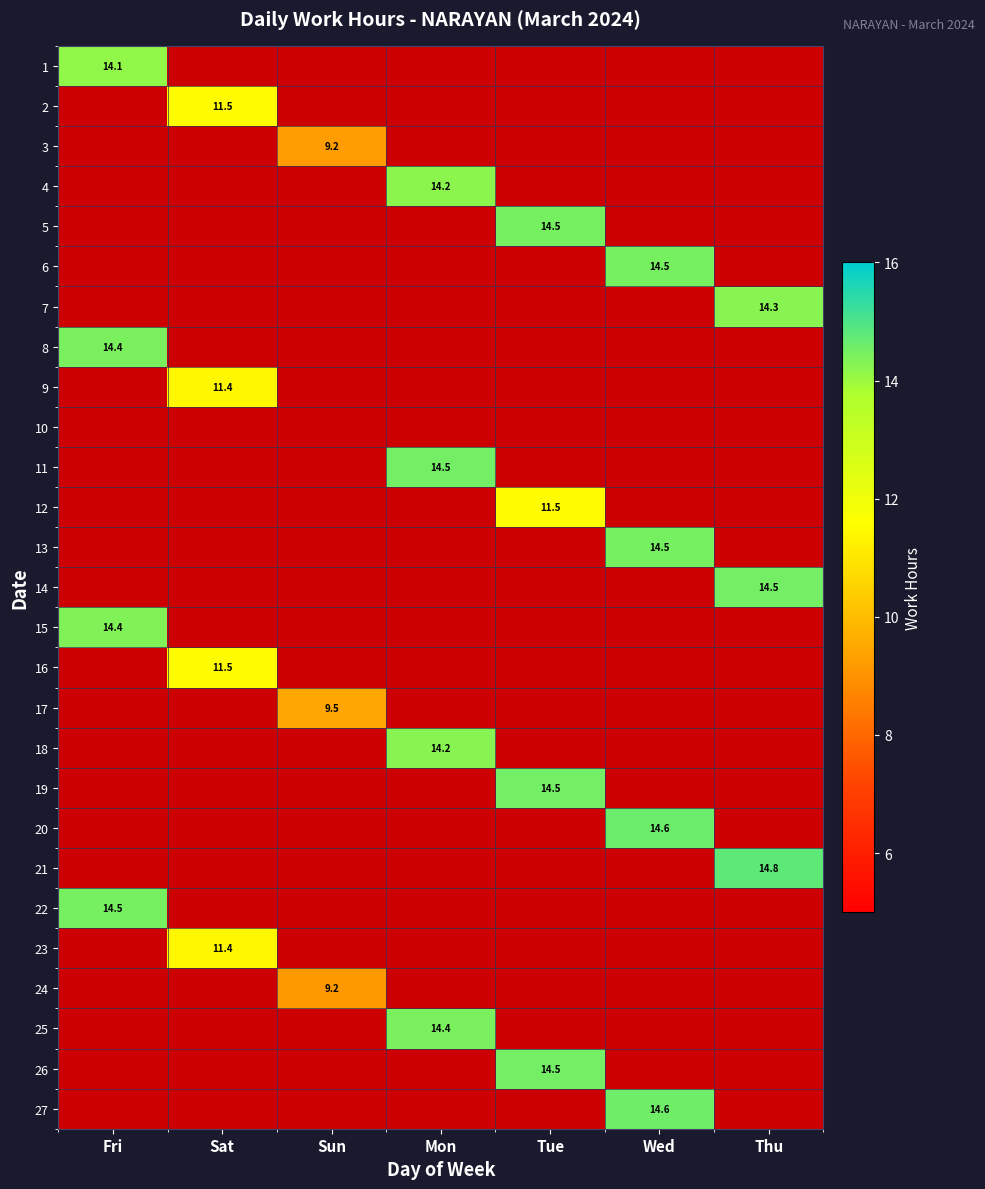

How many distinct data groups are displayed?

27